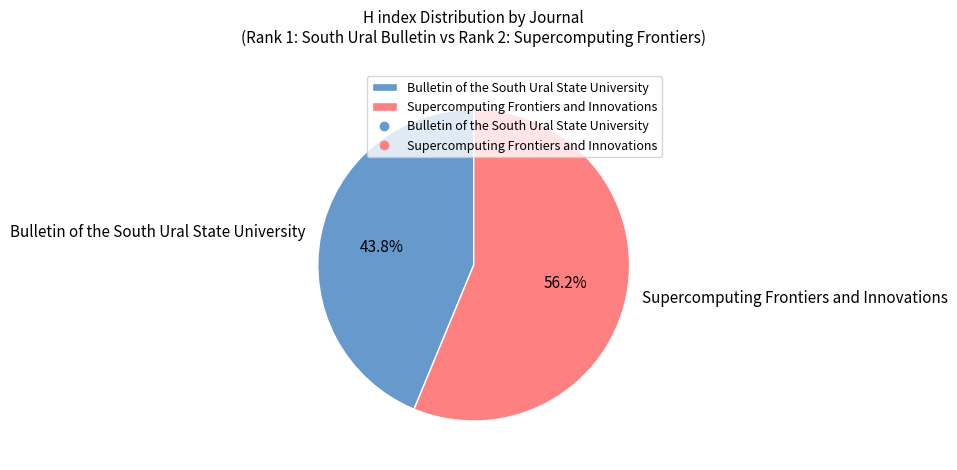

Does Supercomputing Frontiers and Innovations account for over 50% of the chart?

Yes